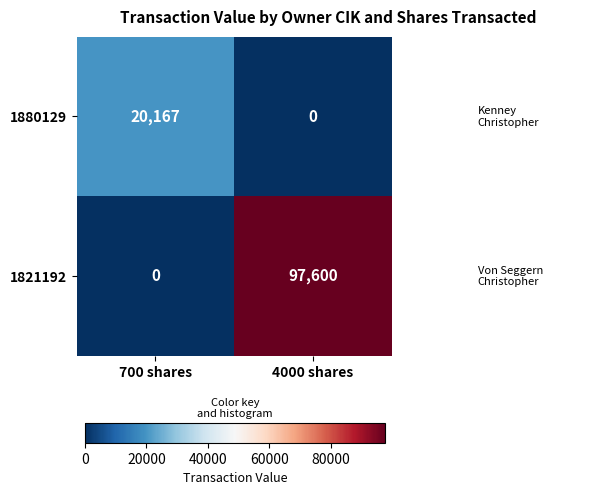

Which series has the largest range (max minus min)?

1821192